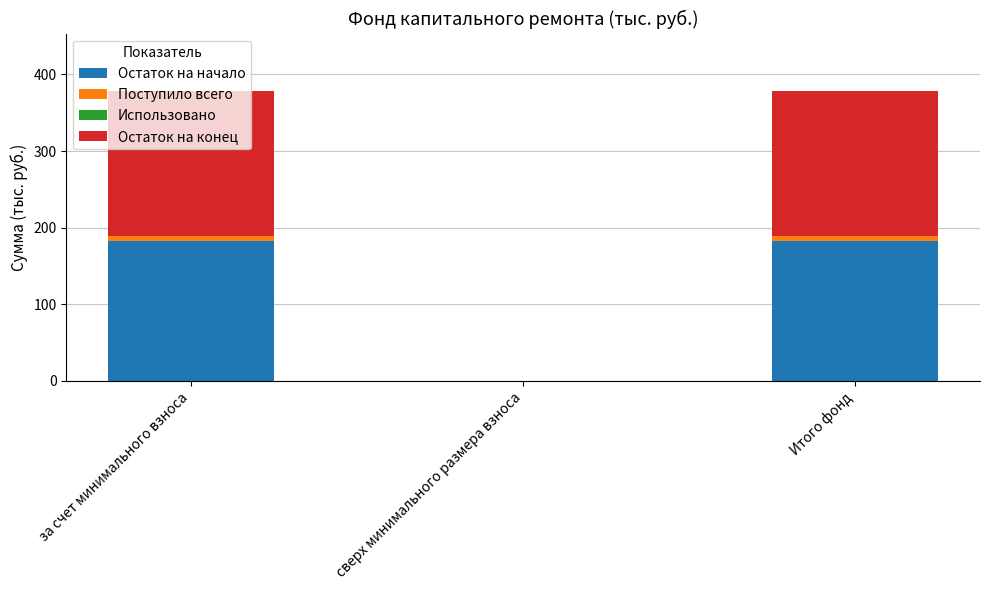

Is it true that Остаток на начало equals 182.1 at Итого фонд?

True